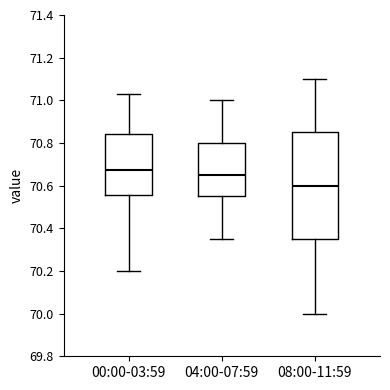

Reading left to right, transcribe this box plot: for each box, give where its median line is, the range the box spans, and where its two whiskers end, as read against the y-axis. The values are not printed on the chart, so give them approximately, as read against the axis.

00:00-03:59: median 70.68, box 70.56 to 70.84, whiskers 70.20 to 71.04
04:00-07:59: median 70.66, box 70.56 to 70.80, whiskers 70.36 to 71.00
08:00-11:59: median 70.60, box 70.36 to 70.86, whiskers 70.00 to 71.10